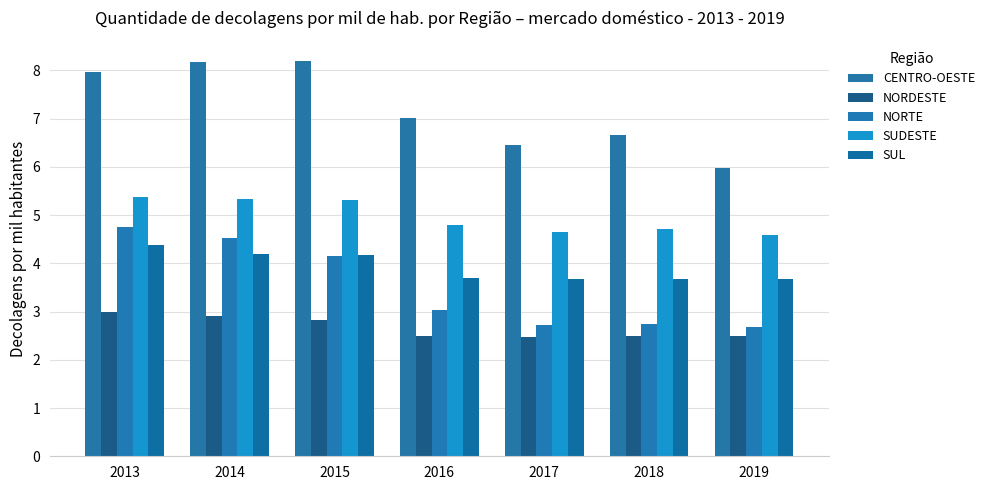

At how many categories does at least one series exceed 7?

4